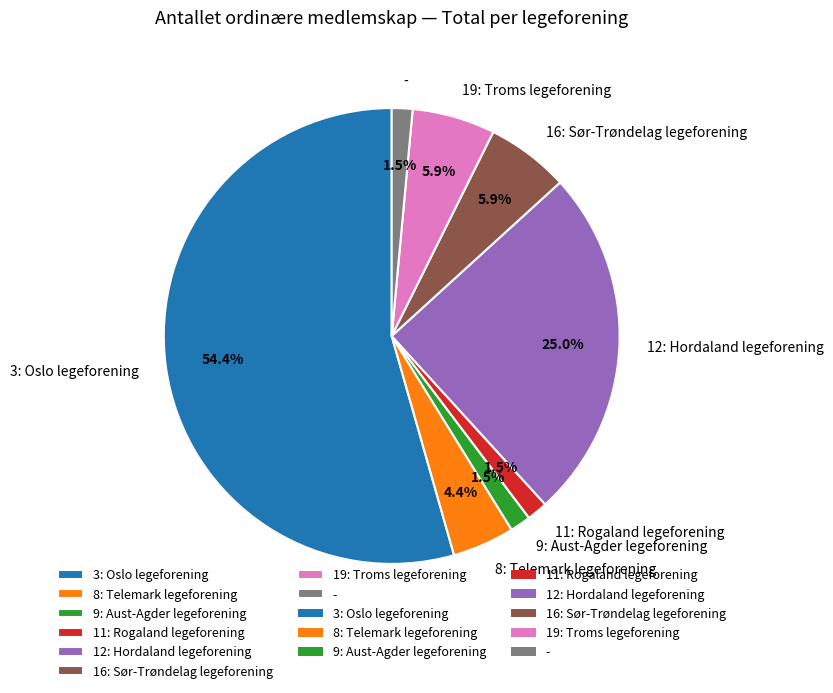

Count the number of slices in the pie.

8